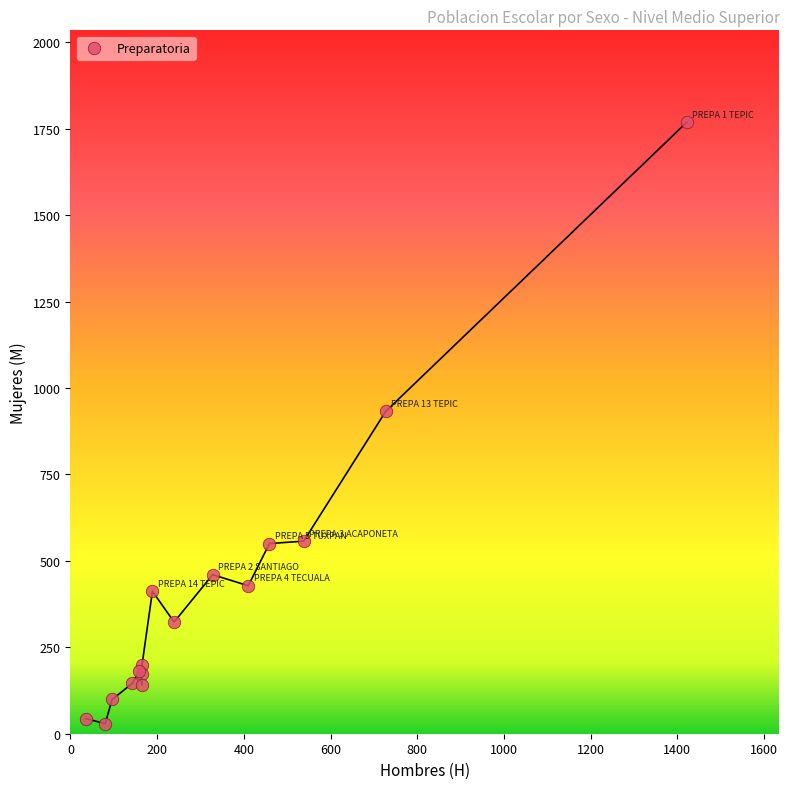

What Y value in the scatter plot is closest to 899?

932